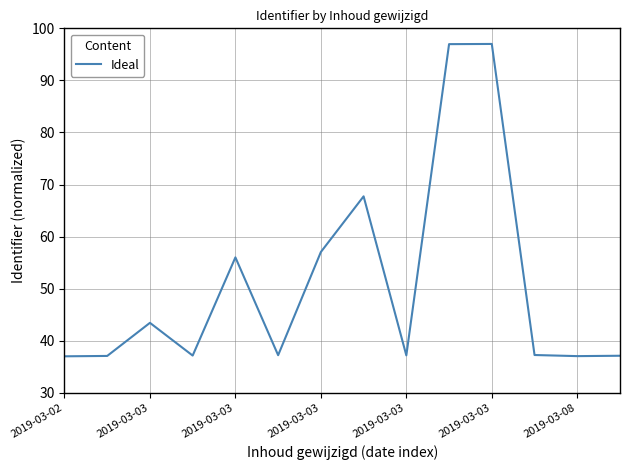

What is the difference between the maximum and minimum values?

60.0